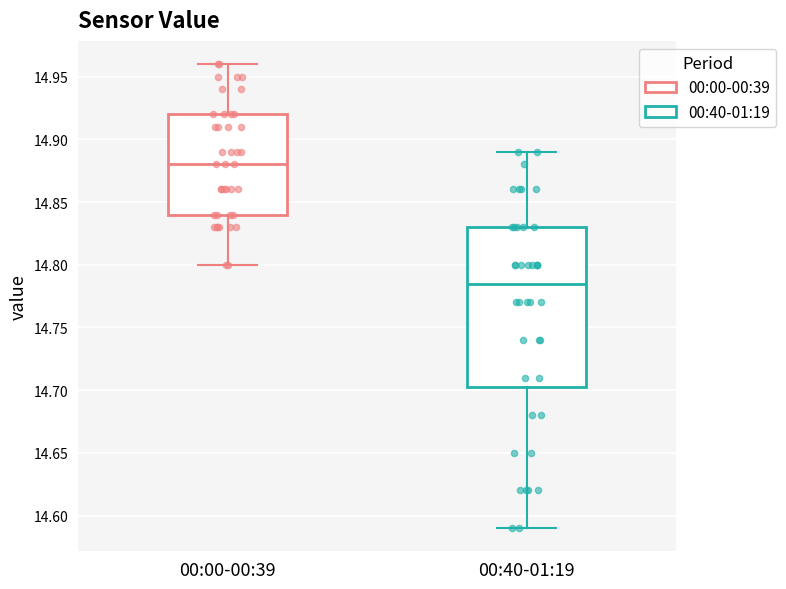

Comparing the boxes themselves (not the whiskers), which one is the tallest?

00:40-01:19